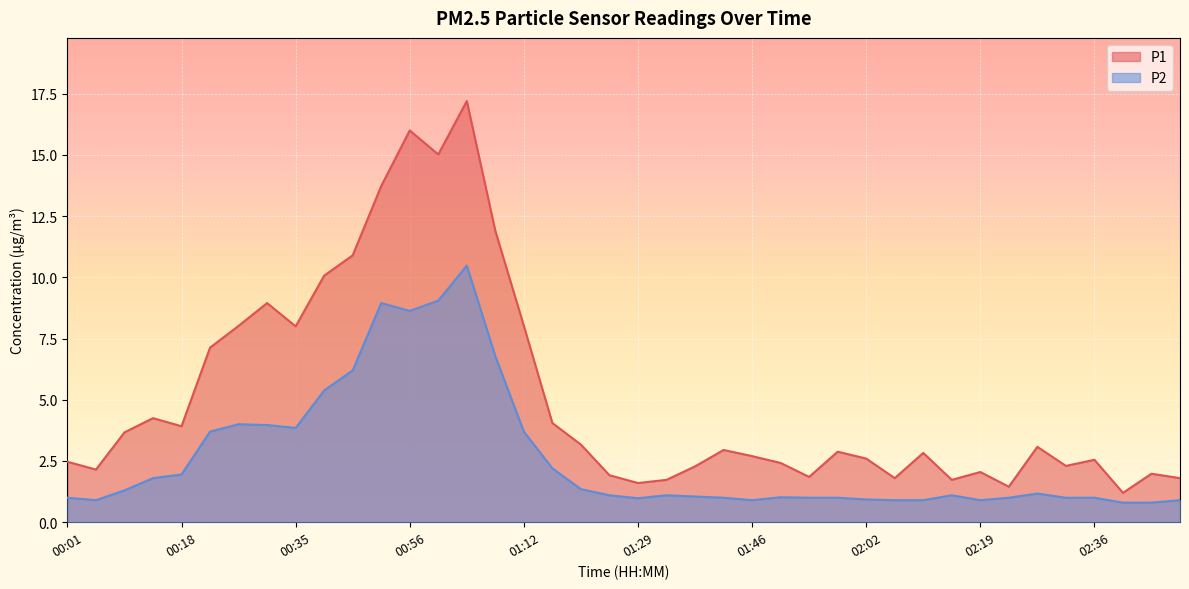

Which series has the largest range (max minus min)?

P1